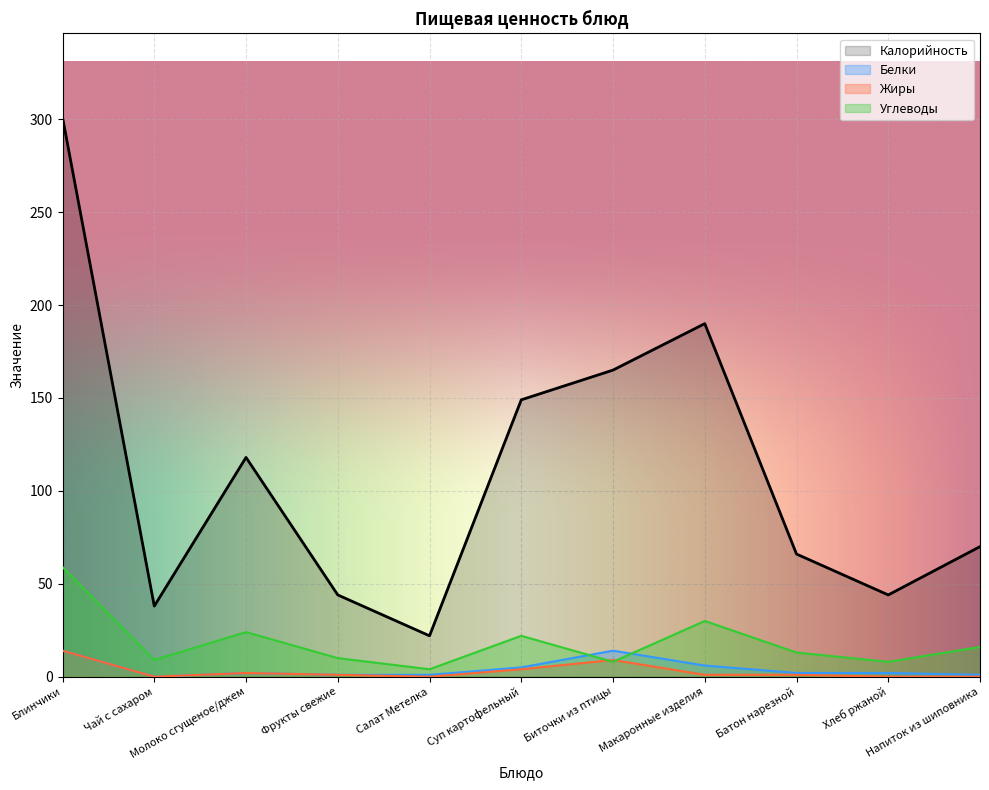

What are all the series names shown in the legend?

Калорийность, Белки, Жиры, Углеводы